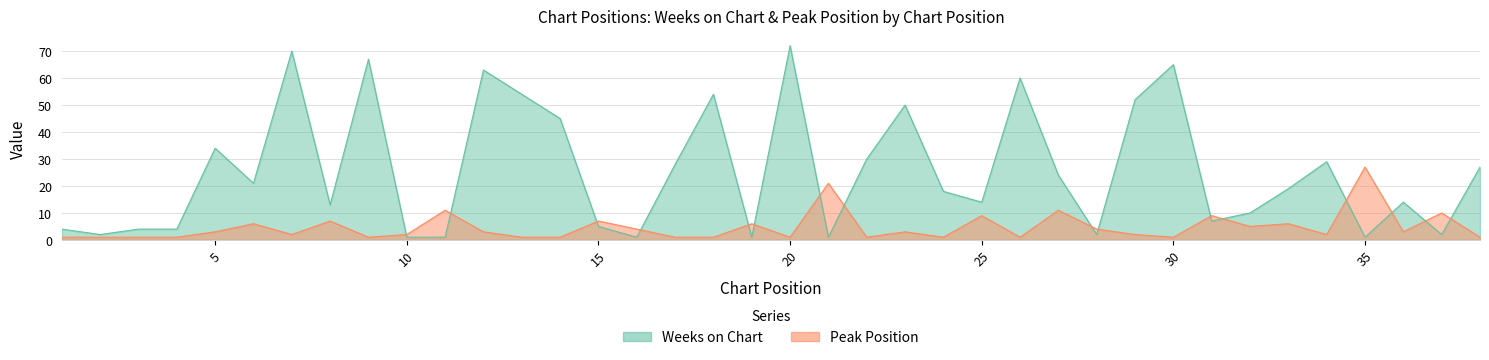

Where is Peak Position nearest to the value 14?

11